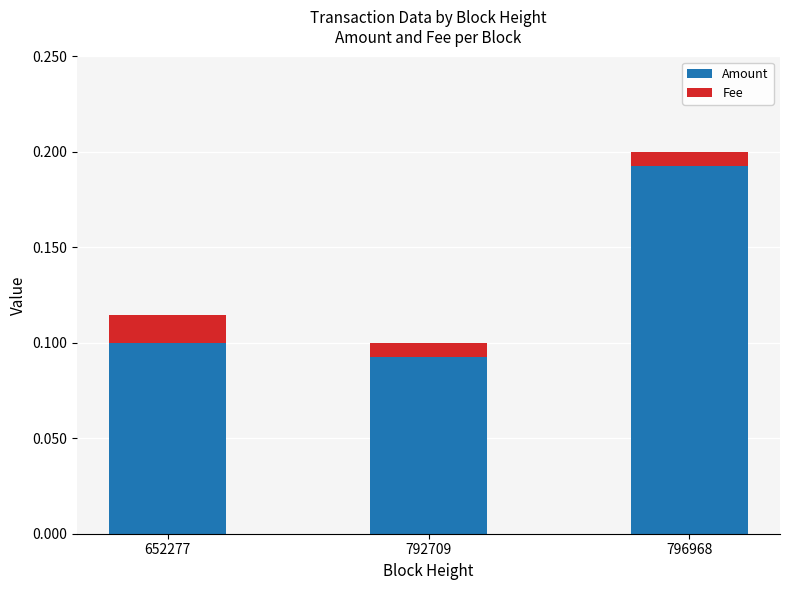

At which label does Amount reach its peak?

796968